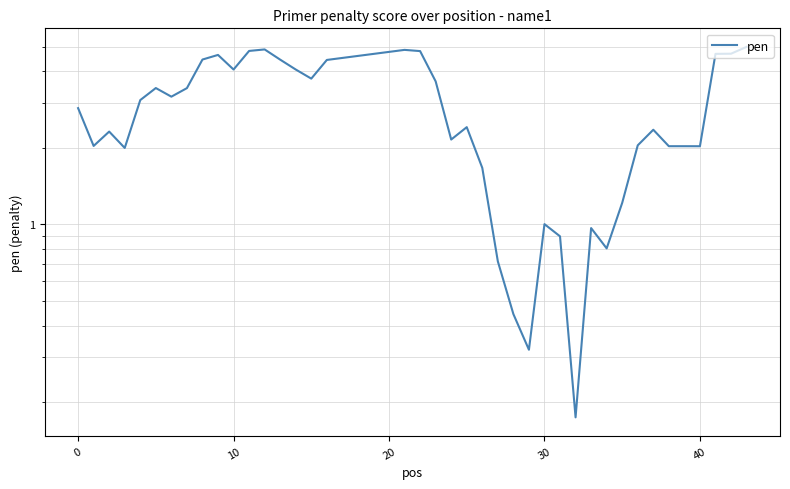

How many points are higher than both their immediate neighbors (excluding endpoints)?

9